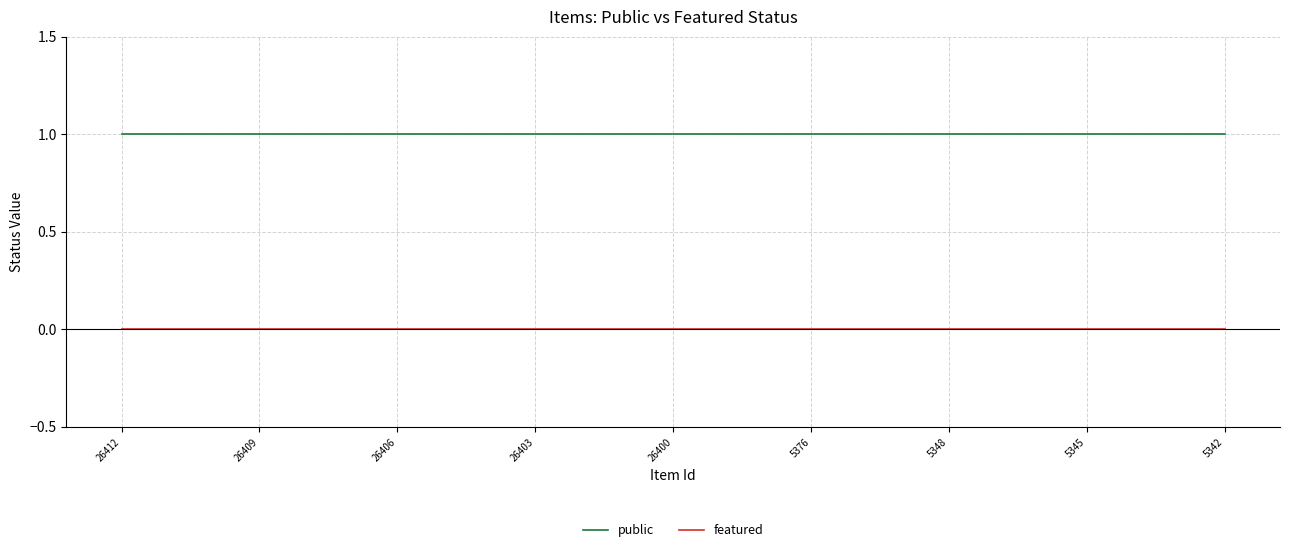

True or false: public and featured intersect in this chart.

False